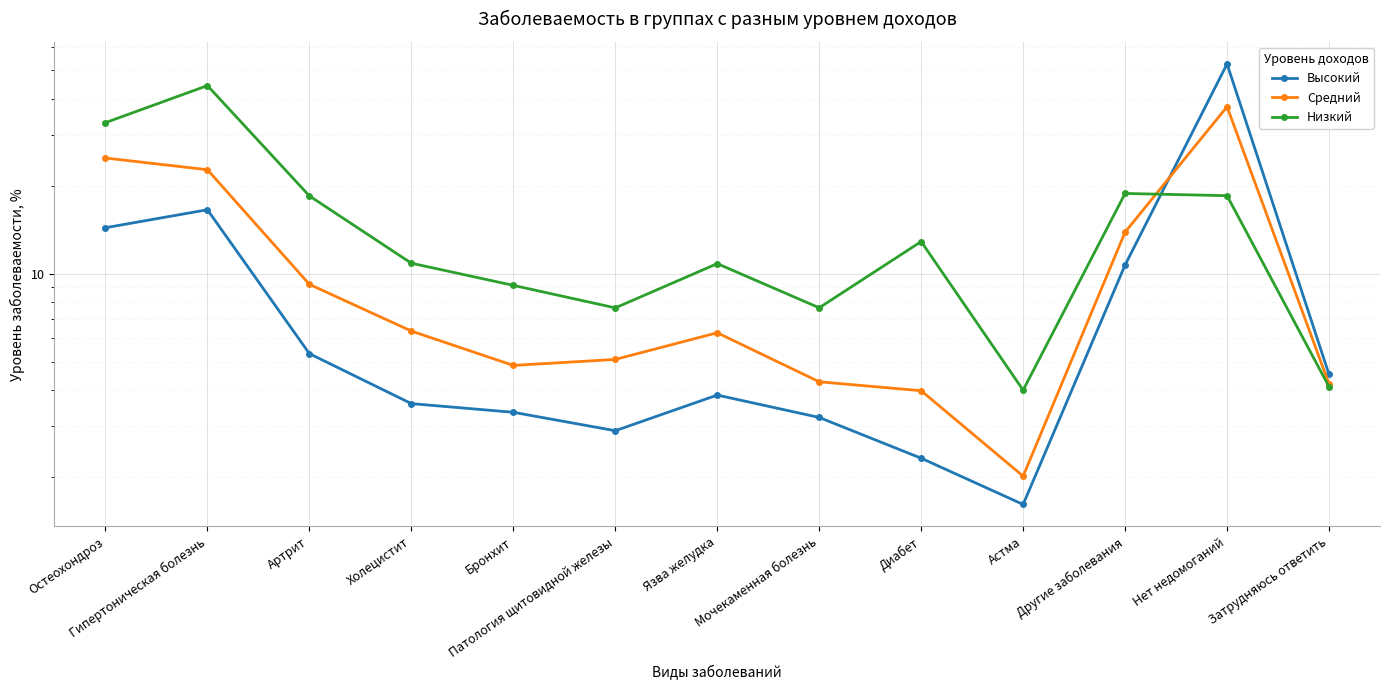

Between Гипертоническая болезнь and Язва желудка, which is larger?

Гипертоническая болезнь